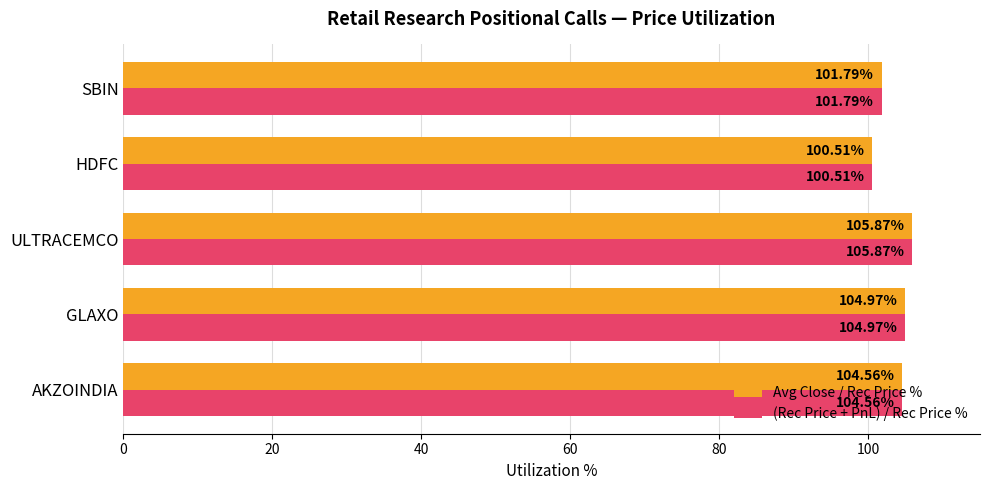

Which category has the lowest value in the (Rec Price + PnL) / Rec Price % series?

HDFC